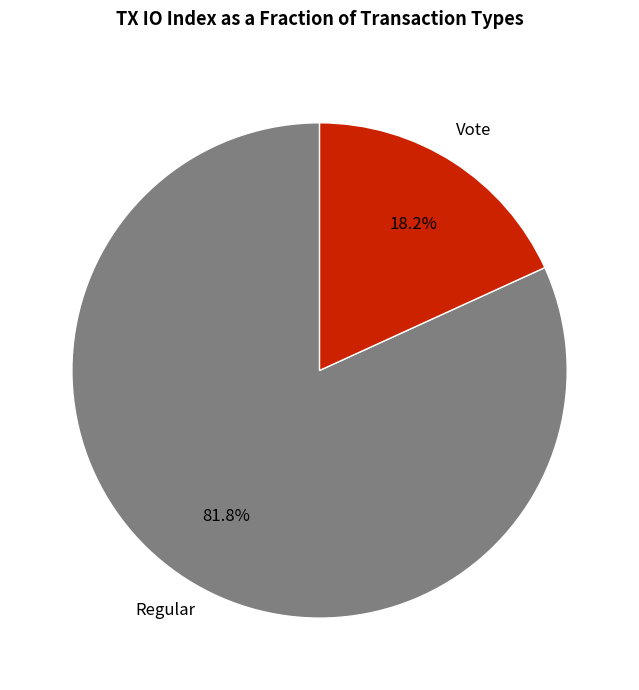

Does any single category account for the majority?

Yes